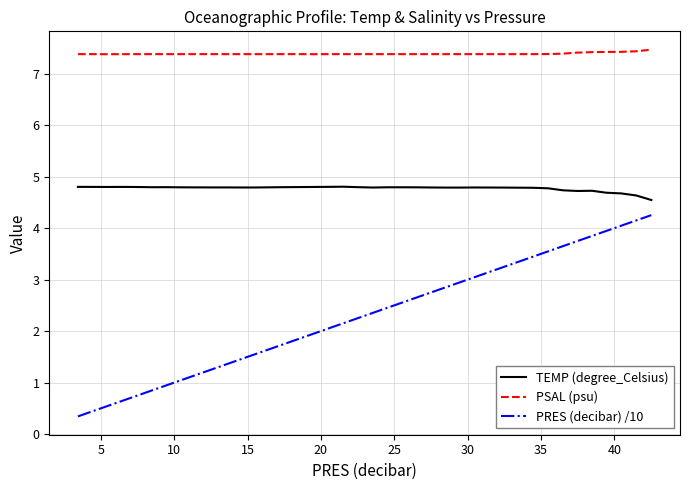

What is the average value of the PRES (decibar) /10 series?

2.3